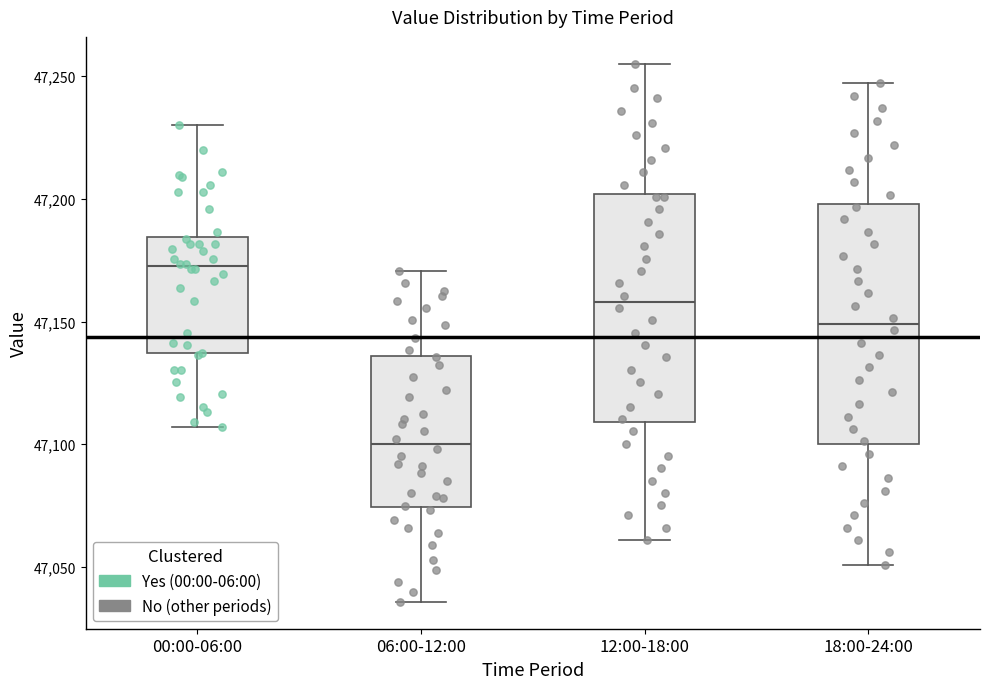

Reading left to right, read every box against the y-axis: the position of its median line, the range the box covers, and the ends of its whiskers. The values are not printed on the chart, so give them approximately, as read against the axis.

00:00-06:00: median 47175, box 47135 to 47185, whiskers 47105 to 47230
06:00-12:00: median 47100, box 47075 to 47135, whiskers 47035 to 47170
12:00-18:00: median 47160, box 47110 to 47200, whiskers 47060 to 47255
18:00-24:00: median 47150, box 47100 to 47200, whiskers 47050 to 47245